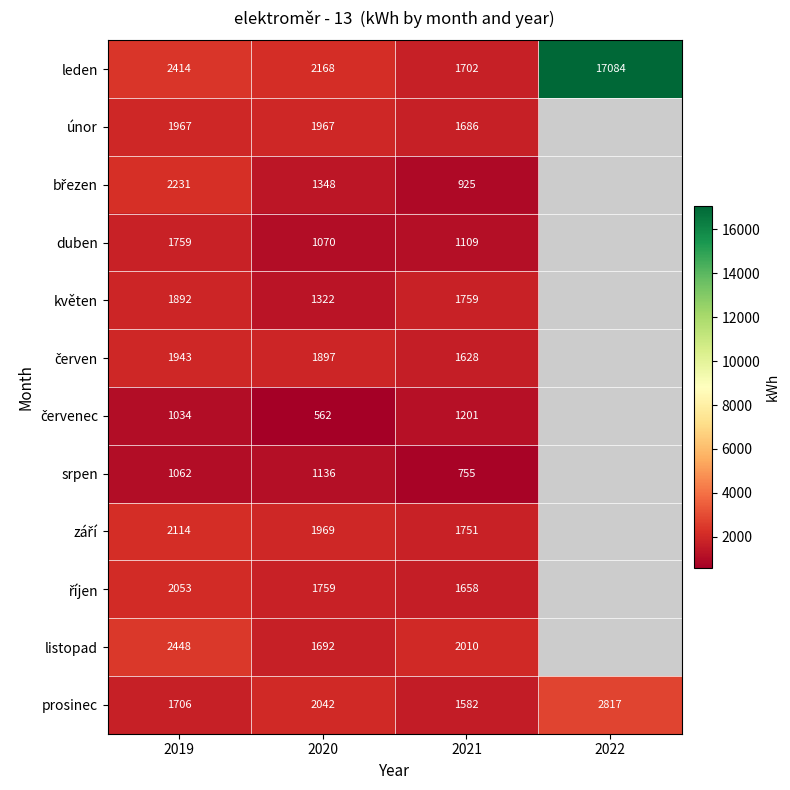

At how many categories does at least one series exceed 12622?

1